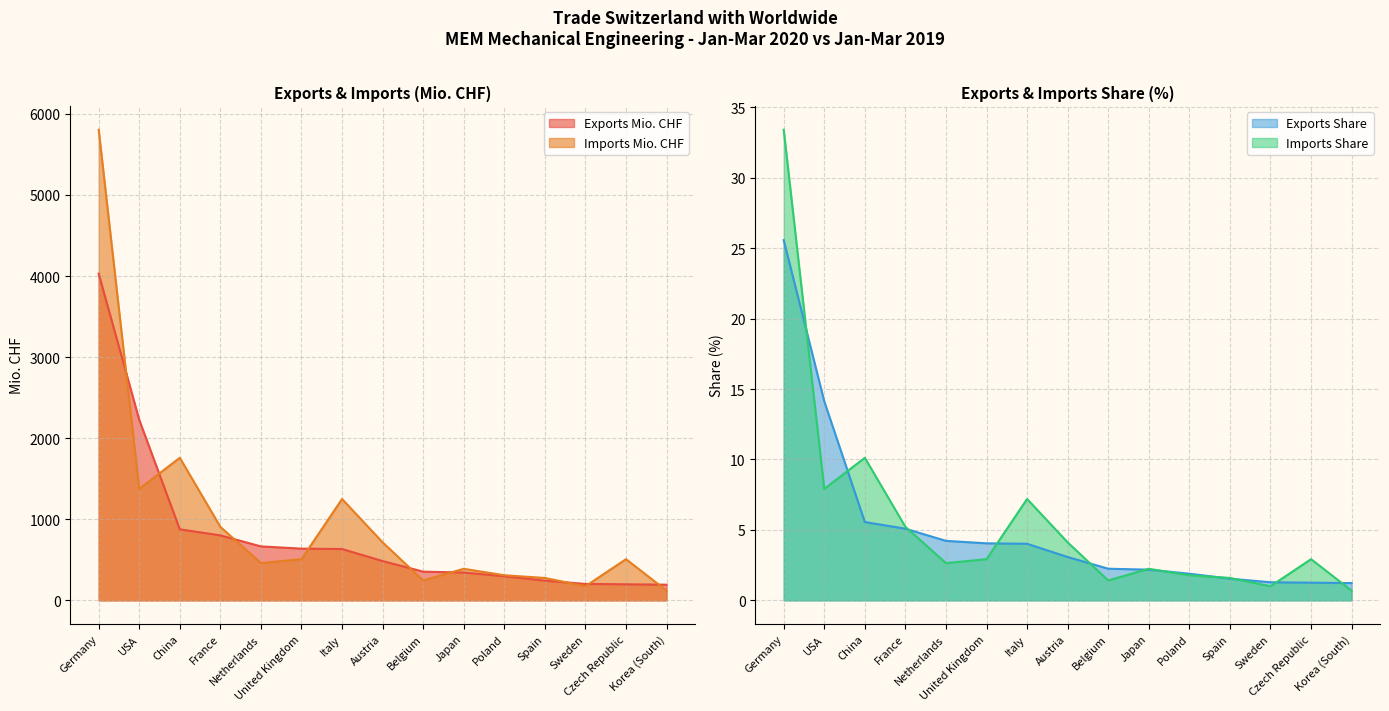

The Exports Share series shows 4.2 at Netherlands. True or false?

True